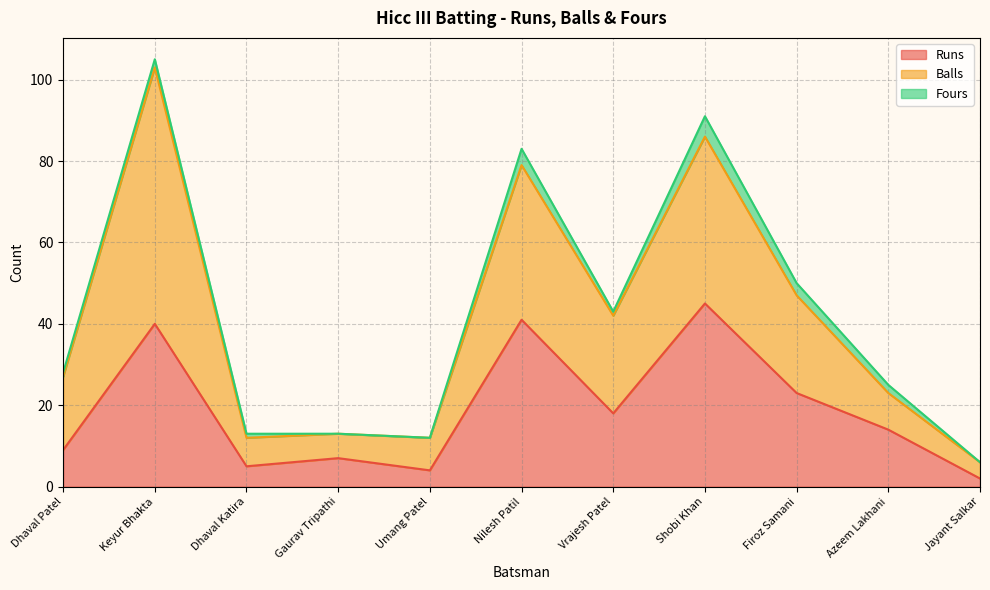

The value of Runs at Umang Patel is 6. True or false?

False